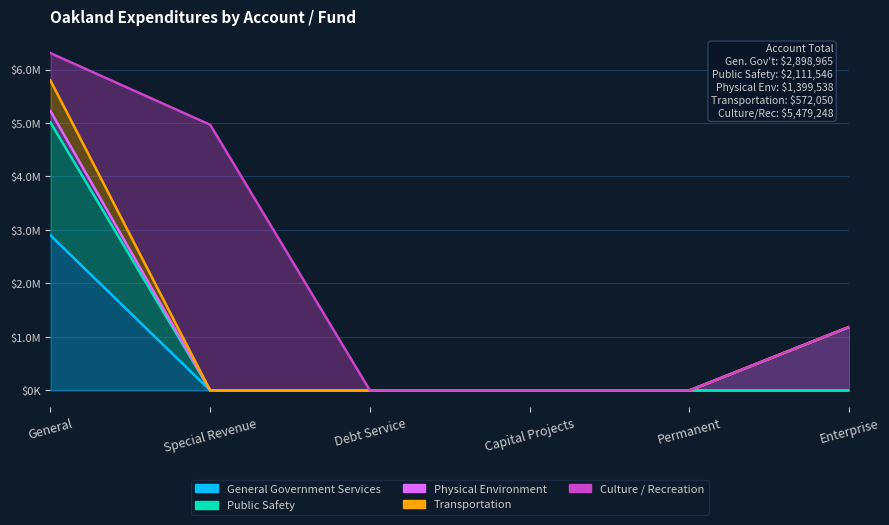

What position from the left is Debt Service?

3